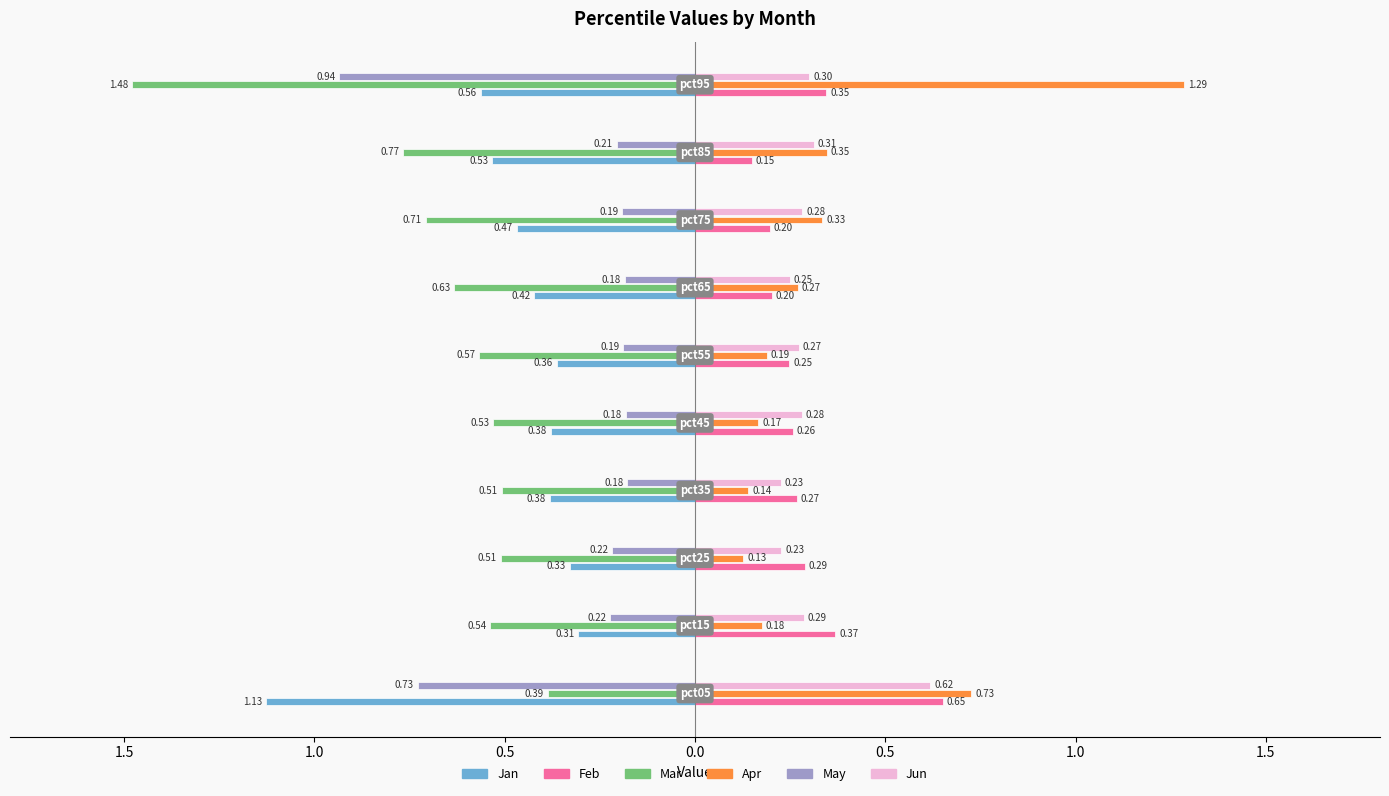

At which category is the sum across all series the highest?

pct95